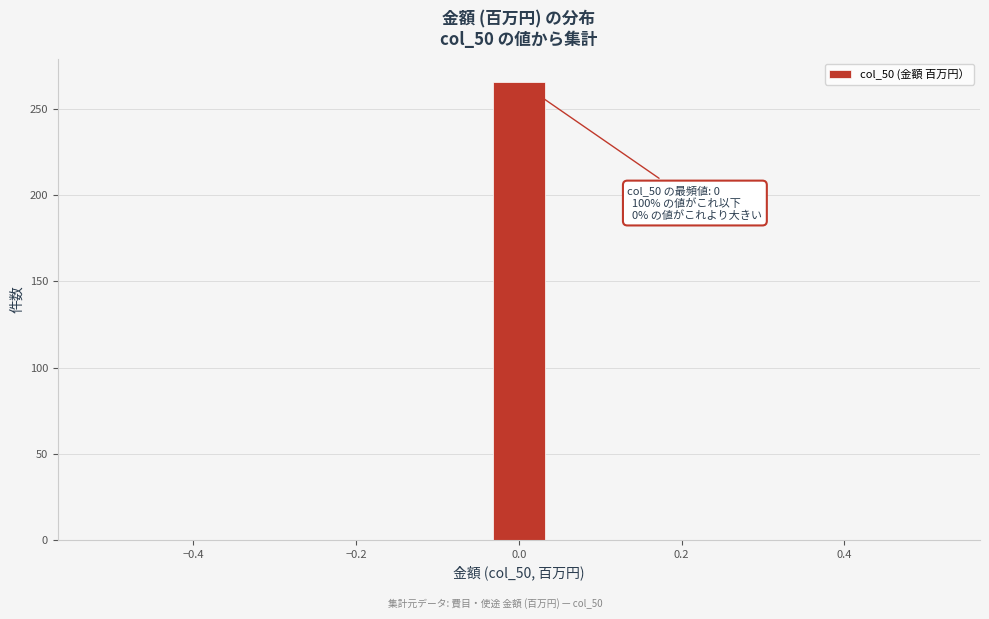

Read against the x-axis, roughly where is the centre of the tallest bar?

0.00